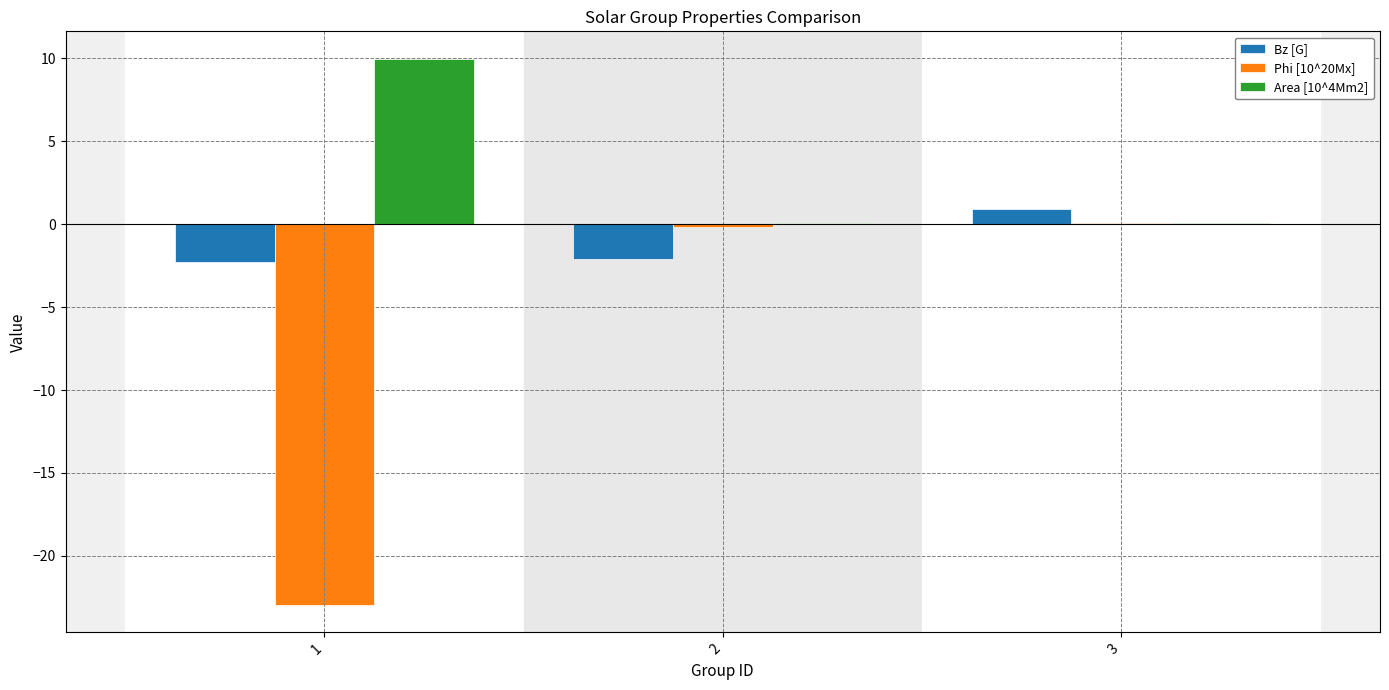

Is the value of Bz [G] at 2 greater than the value of Area [10^4Mm2] at 3?

No